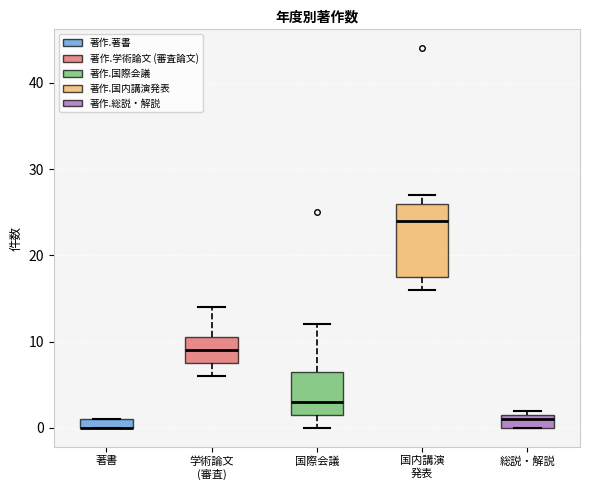

Which box is the tallest, from its lower edge to its upper edge?

国内講演 発表